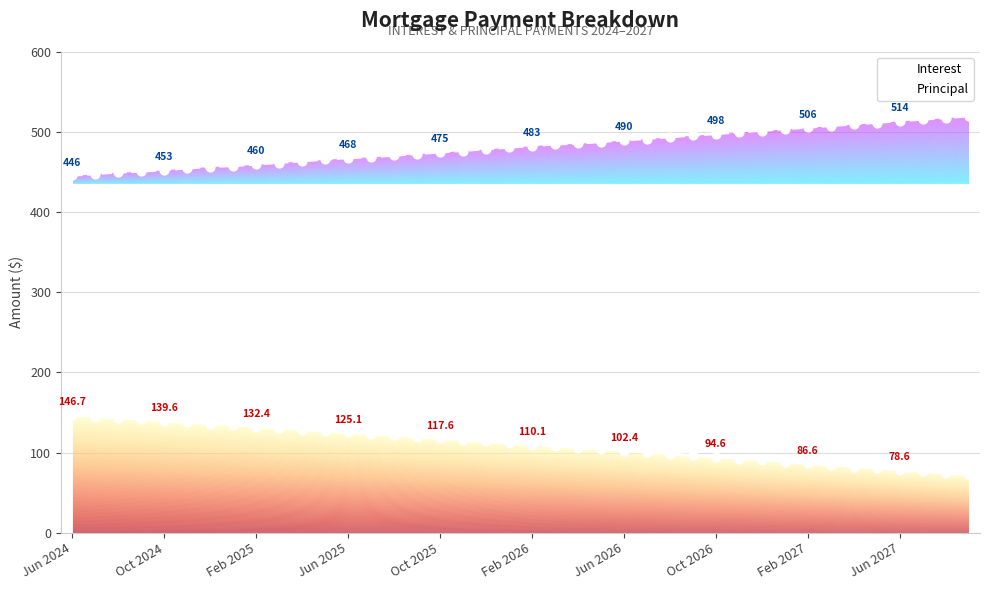

Which series reaches the minimum Y coordinate?

Interest